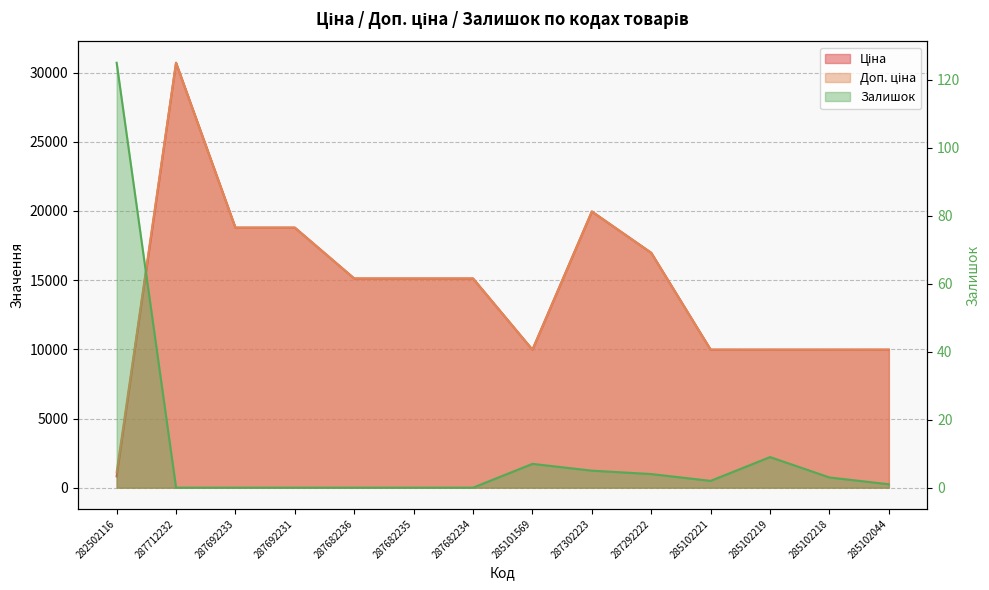

Reading right to left, what are all the values shown in this chart?

Ціна: 9975.0	9975.0	9975.0	9975.0	16976.3	19964.2	9975.0	15120.0	15120.0	15120.0	18796.8	18796.8	30717.1	818.5
Доп. ціна: 9975.0	9975.0	9975.0	9975.0	16976.3	19964.2	9975.0	15120.0	15120.0	15120.0	18796.8	18796.8	30717.1	1109.2
Залишок: 1.0	3.0	9.0	2.0	4.0	5.0	7.0	0.0	0.0	0.0	0.0	0.0	0.0	125.0